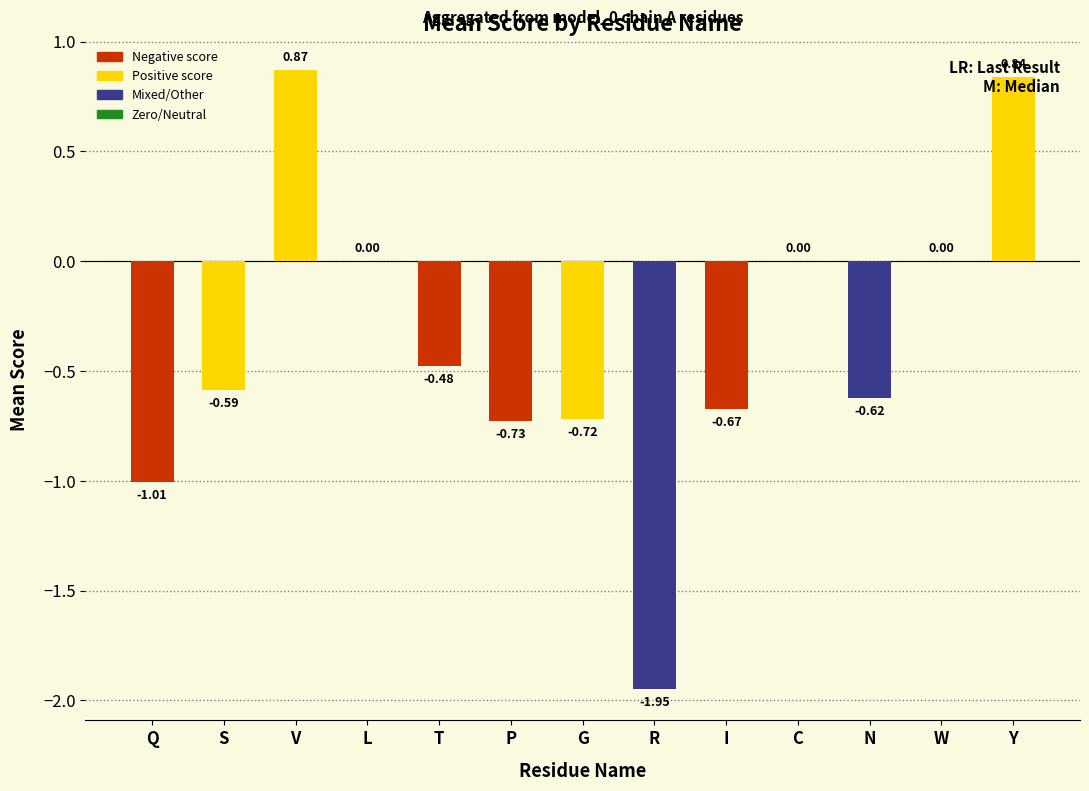

What is the change in value from V to W?

-0.9